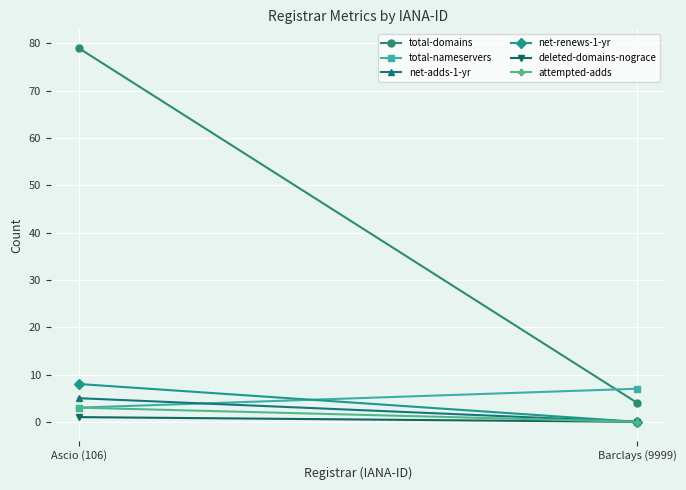

Reading right to left, list all the values displayed in this chart.

total-domains: 4	79
total-nameservers: 7	3
net-adds-1-yr: 0	5
net-renews-1-yr: 0	8
deleted-domains-nograce: 0	1
attempted-adds: 0	3